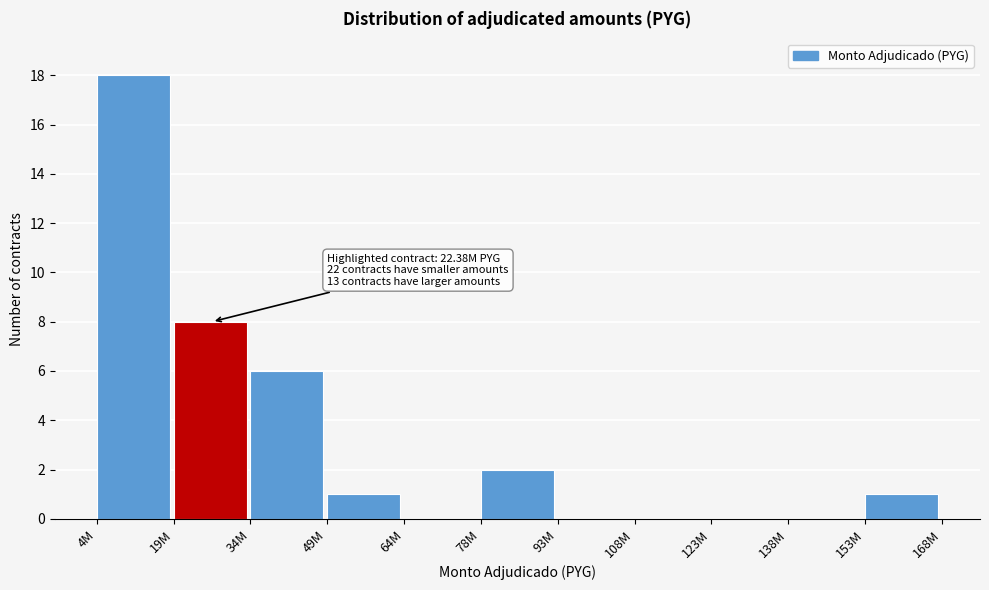

Reading left to right, what are all the values shown in this chart?

4M=18	19M=8	34M=6	49M=1	64M=0	78M=2	93M=0	108M=0	123M=0	138M=0	153M=1